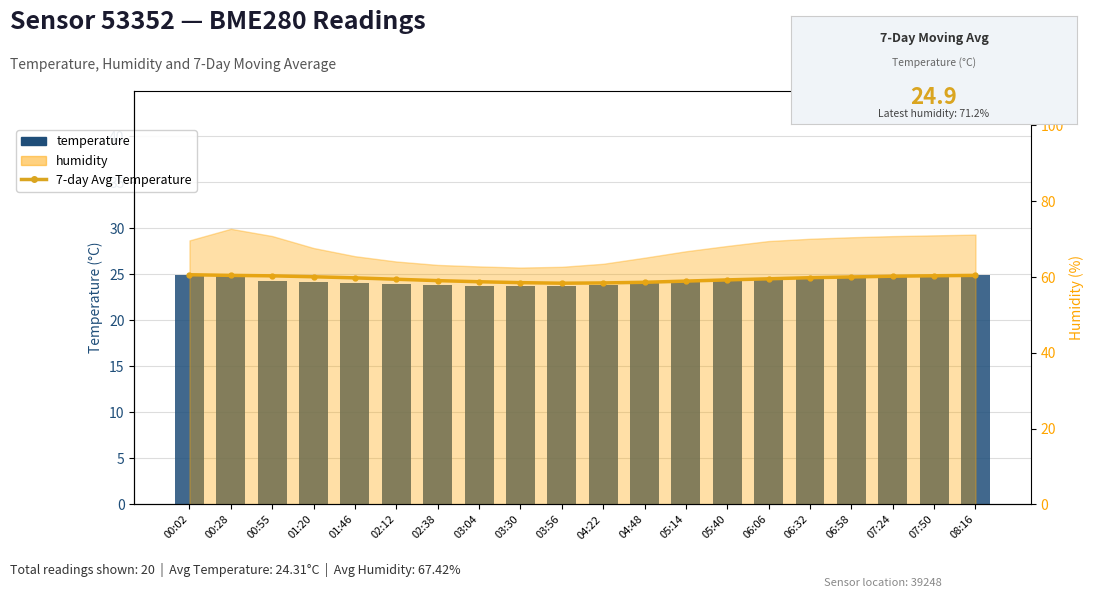

What is the maximum value for 7-day Avg Temperature?

24.9